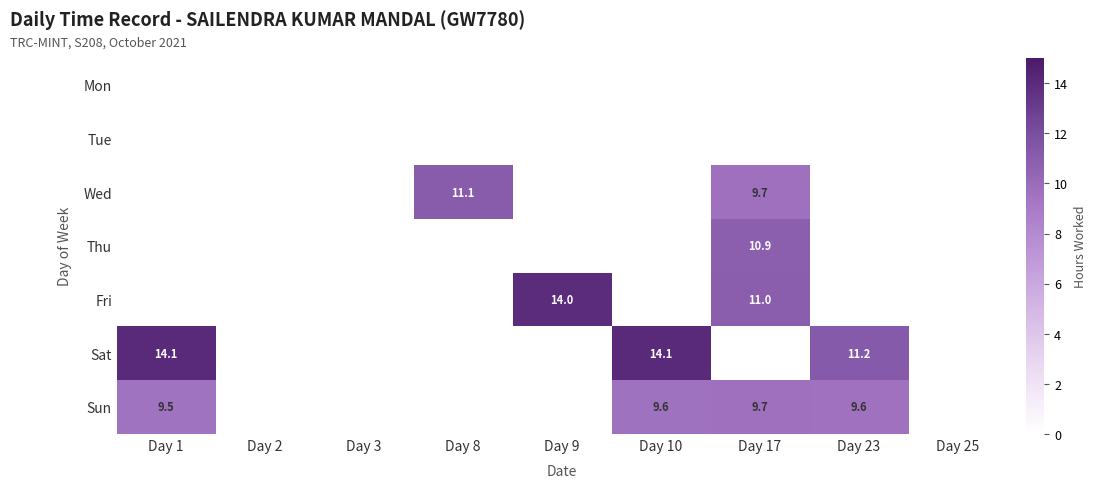

What is the difference between the Fri values at Day 17 and Day 9?

3.0